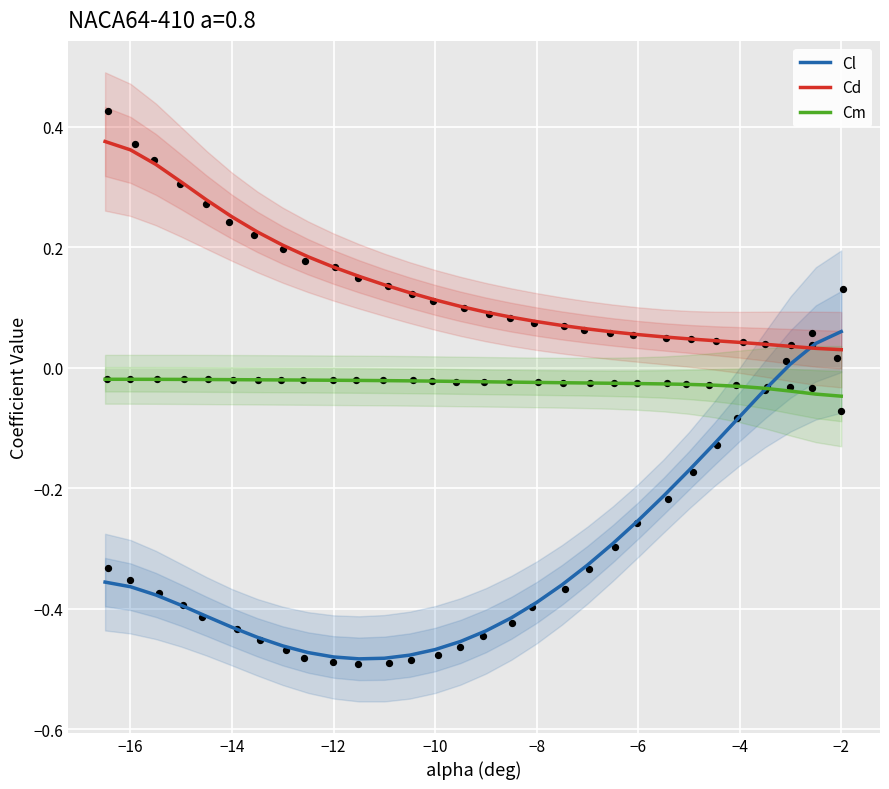

Which series reaches the minimum Y coordinate?

Cl